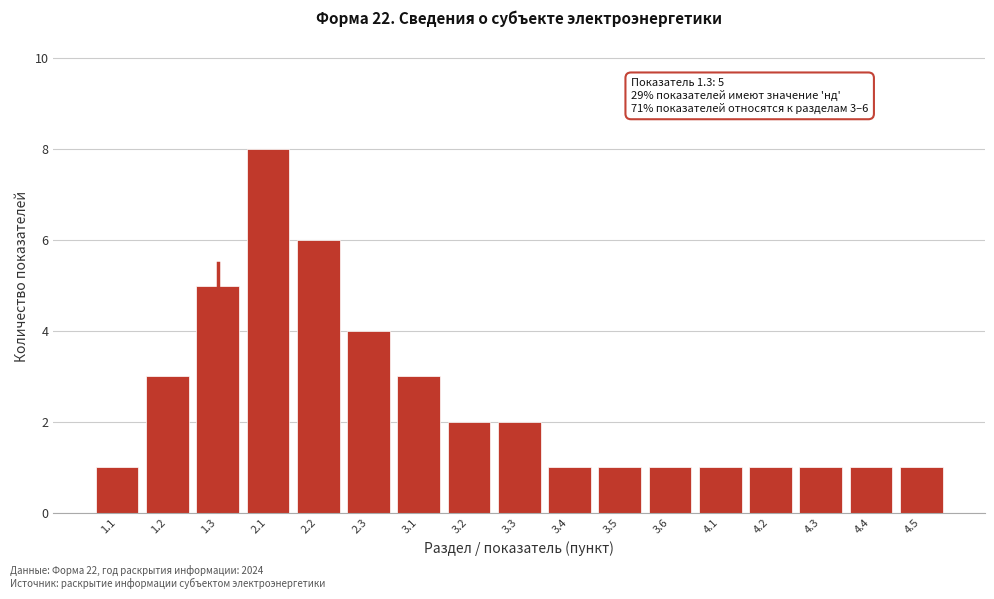

Reading left to right, list all the values displayed in this chart.

1.1=1	1.2=3	1.3=5	2.1=8	2.2=6	2.3=4	3.1=3	3.2=2	3.3=2	3.4=1	3.5=1	3.6=1	4.1=1	4.2=1	4.3=1	4.4=1	4.5=1